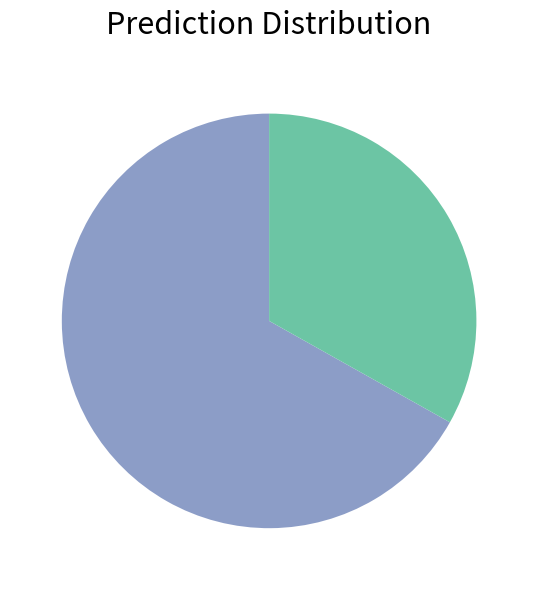

Is there any slice that represents more than half of the pie?

Yes